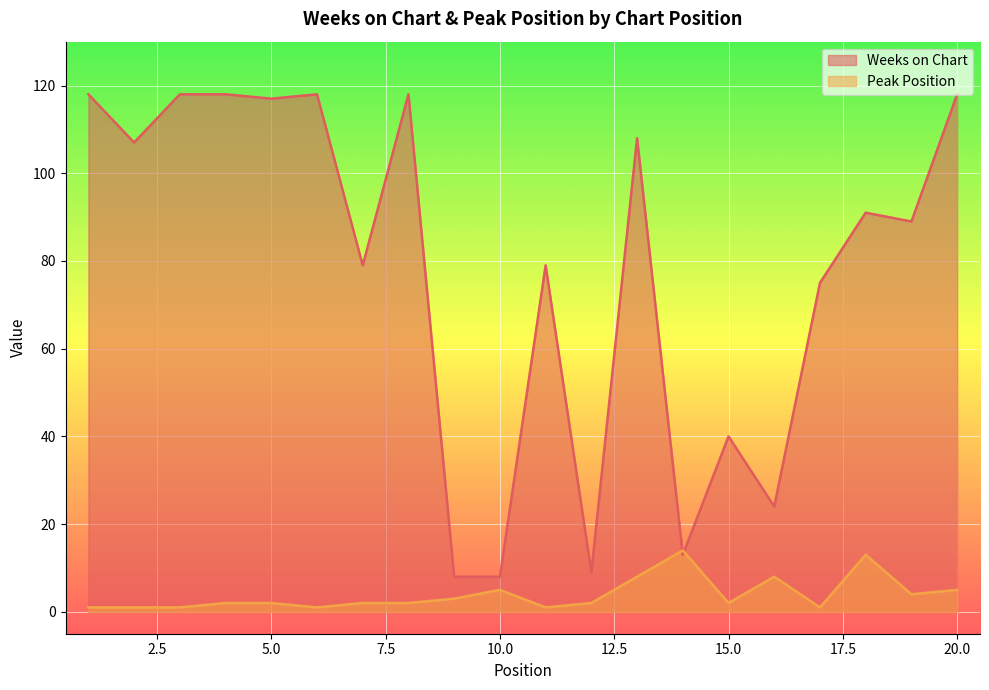

What is the difference between the highest and lowest values at 8?

116